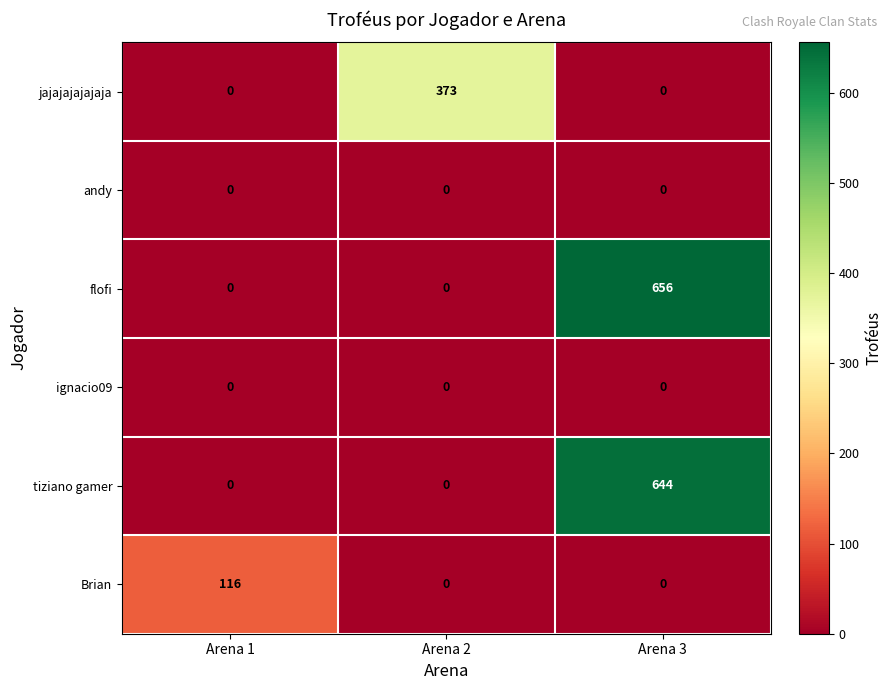

Which series has the largest total across all categories?

flofi